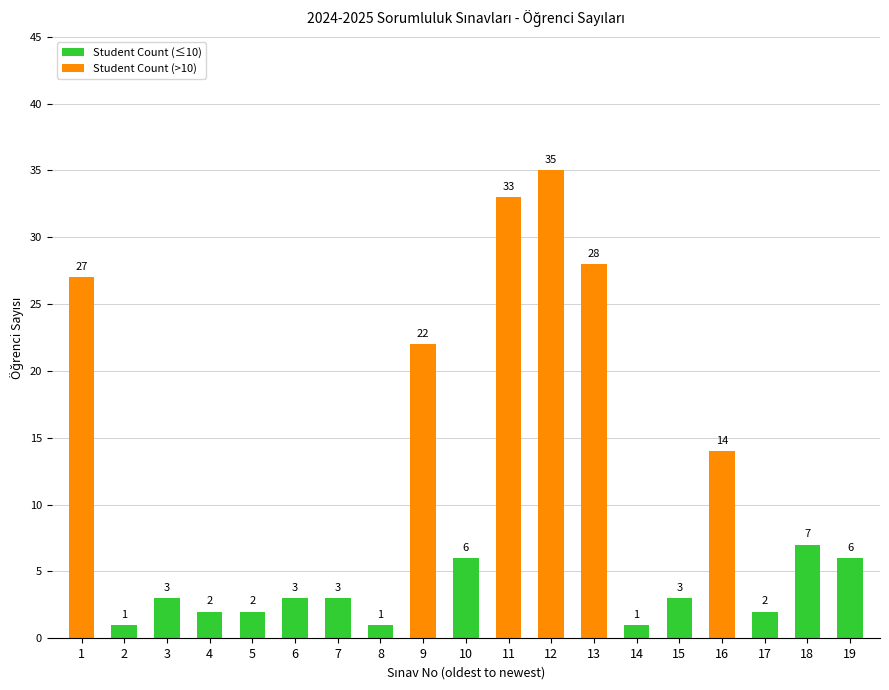

How many values in the Student Count (≤10) series are below 3?

6